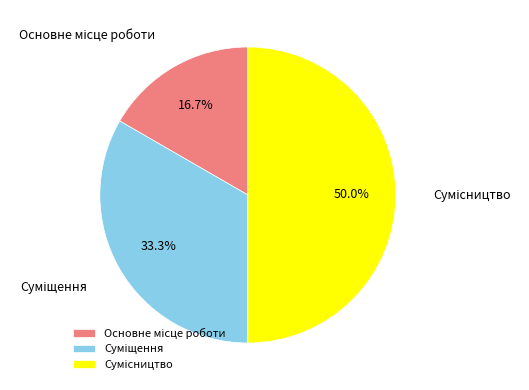

To the nearest percent, what is the difference between the largest and smallest slice percentages?

33%